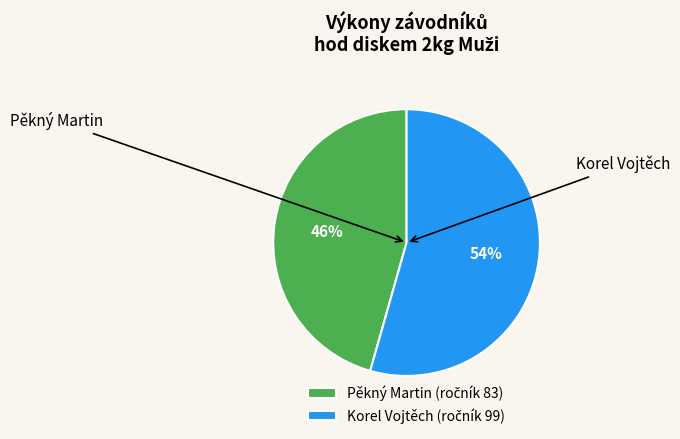

Rank the categories by value from lowest to highest.

Pěkný Martin, Korel Vojtěch